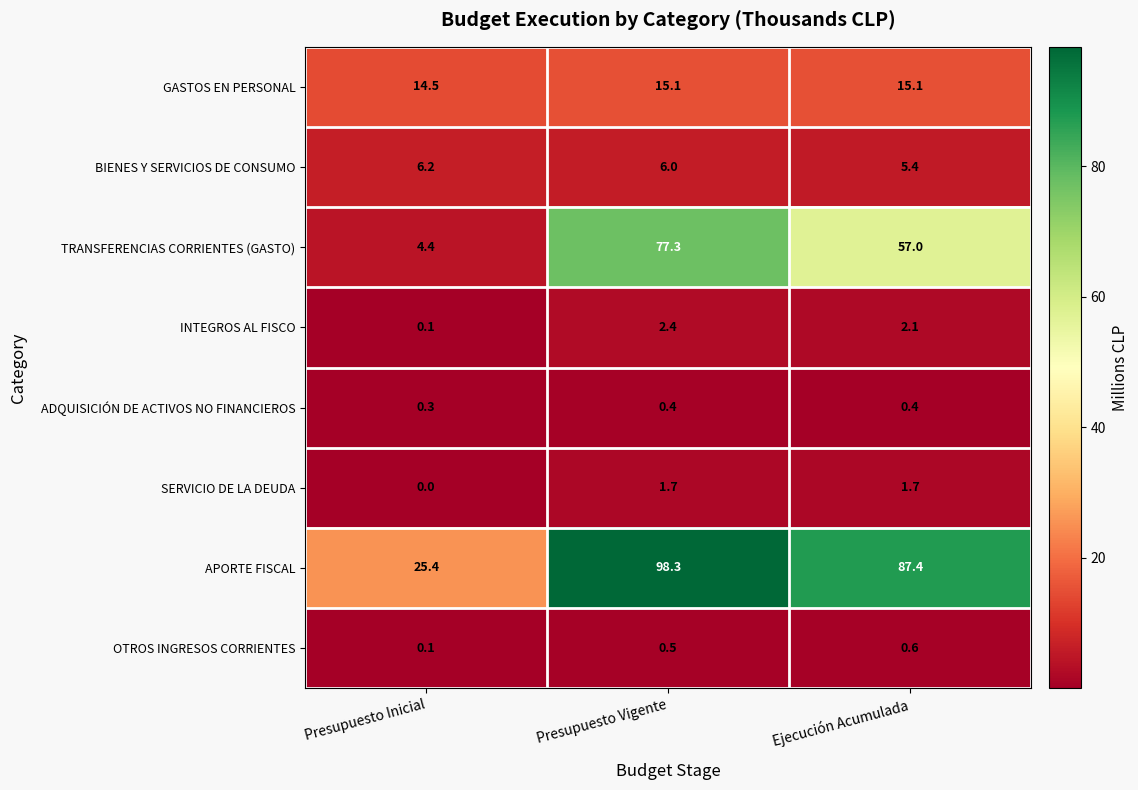

Between Presupuesto Vigente and Ejecución Acumulada, which series saw the biggest shift?

TRANSFERENCIAS CORRIENTES (GASTO)